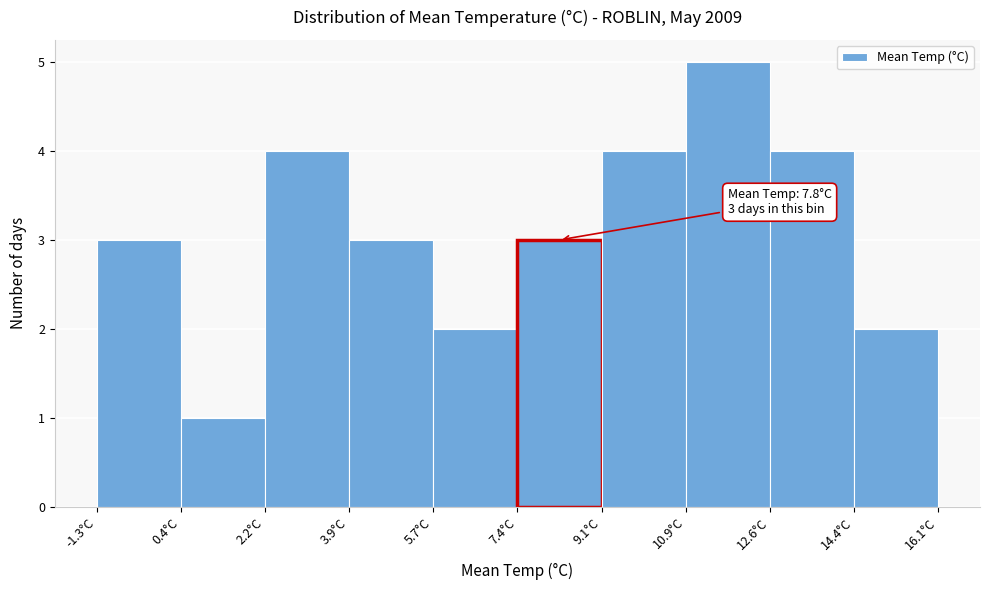

Over which range of the x-axis is the bar tallest?

10.88 to 12.62